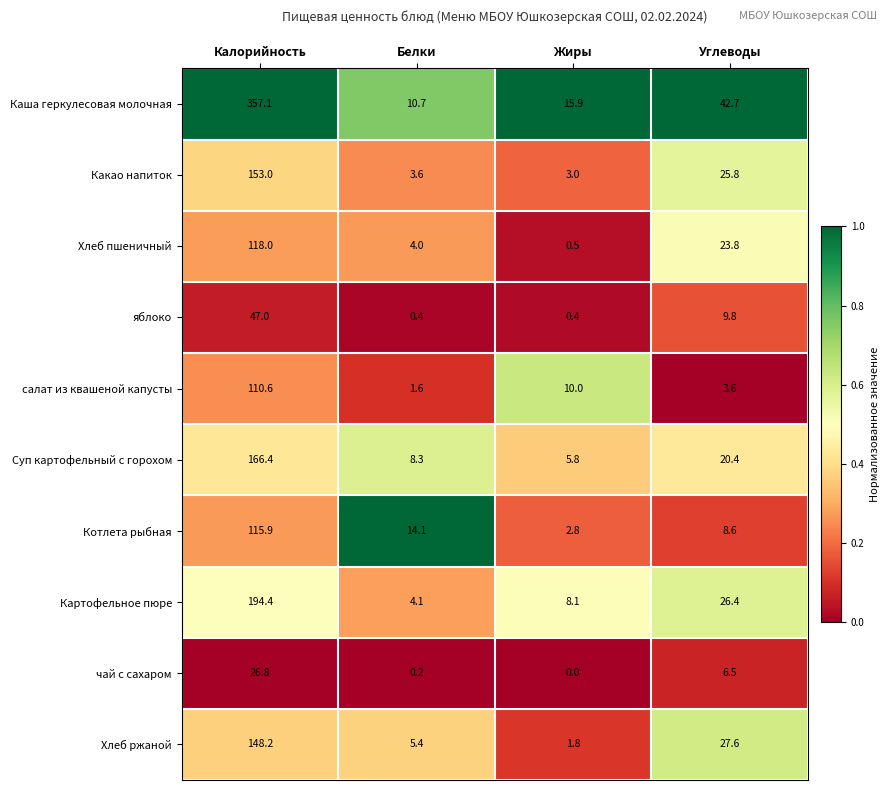

Which category has the highest value across all series?

Калорийность